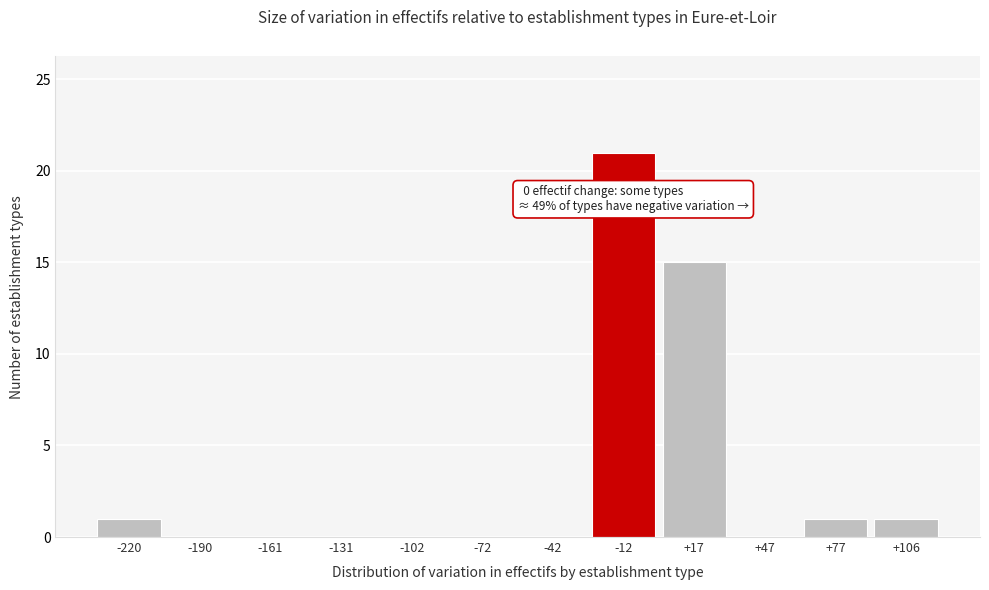

Reading right to left, what are all the values shown in this chart?

+106=1	+77=1	+47=0	+17=15	-12=21	-42=0	-72=0	-102=0	-131=0	-161=0	-190=0	-220=1